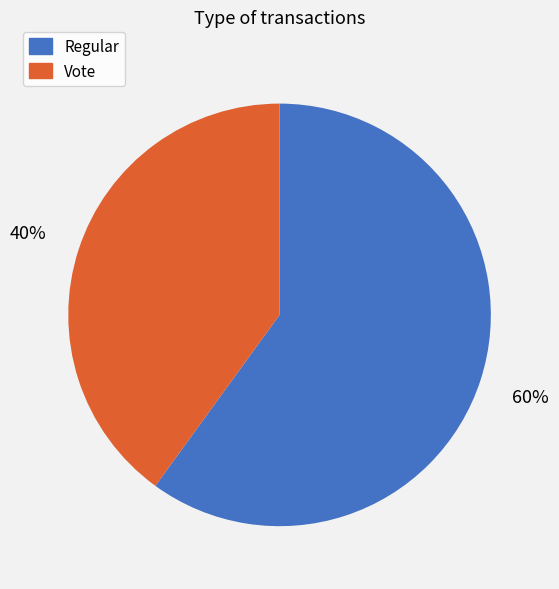

To the nearest percent, what is the combined percentage of Vote and Regular?

100%